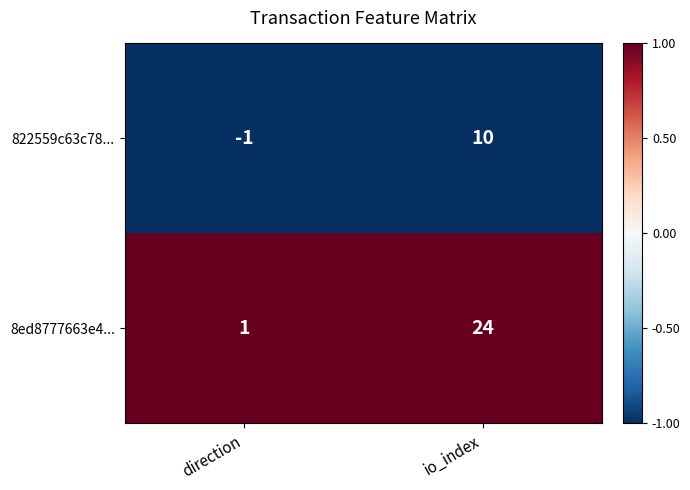

The value of 822559c63c78... at direction is -1. True or false?

True